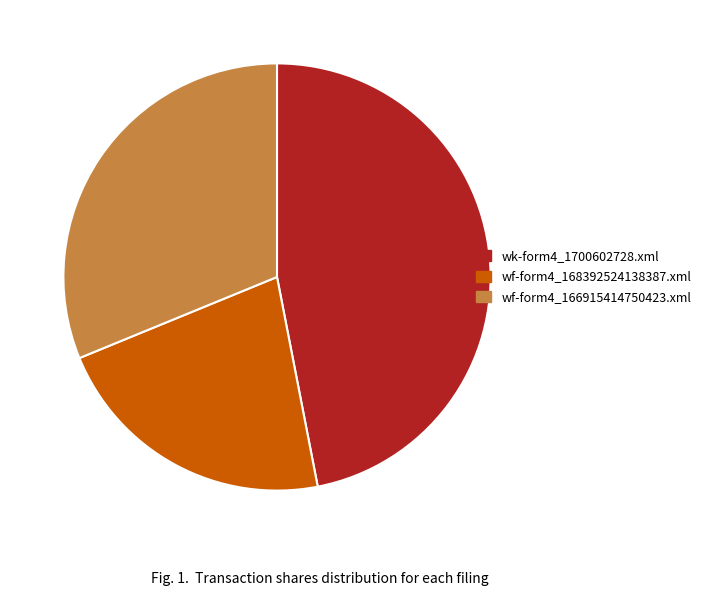

Does wf-form4_166915414750423.xml account for over 50% of the chart?

No